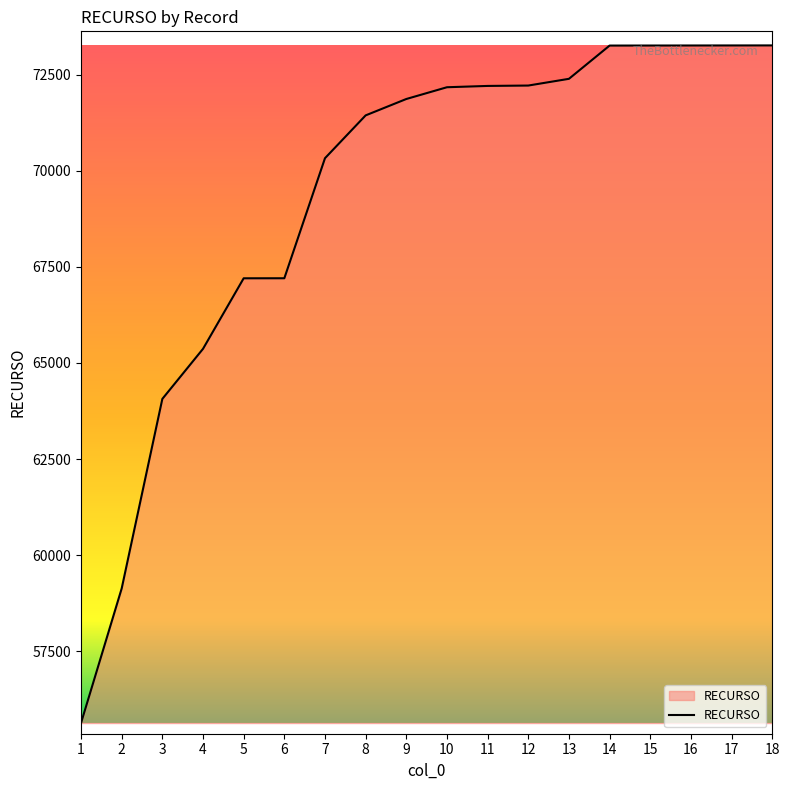

Which has a higher value, 3 or 18?

18